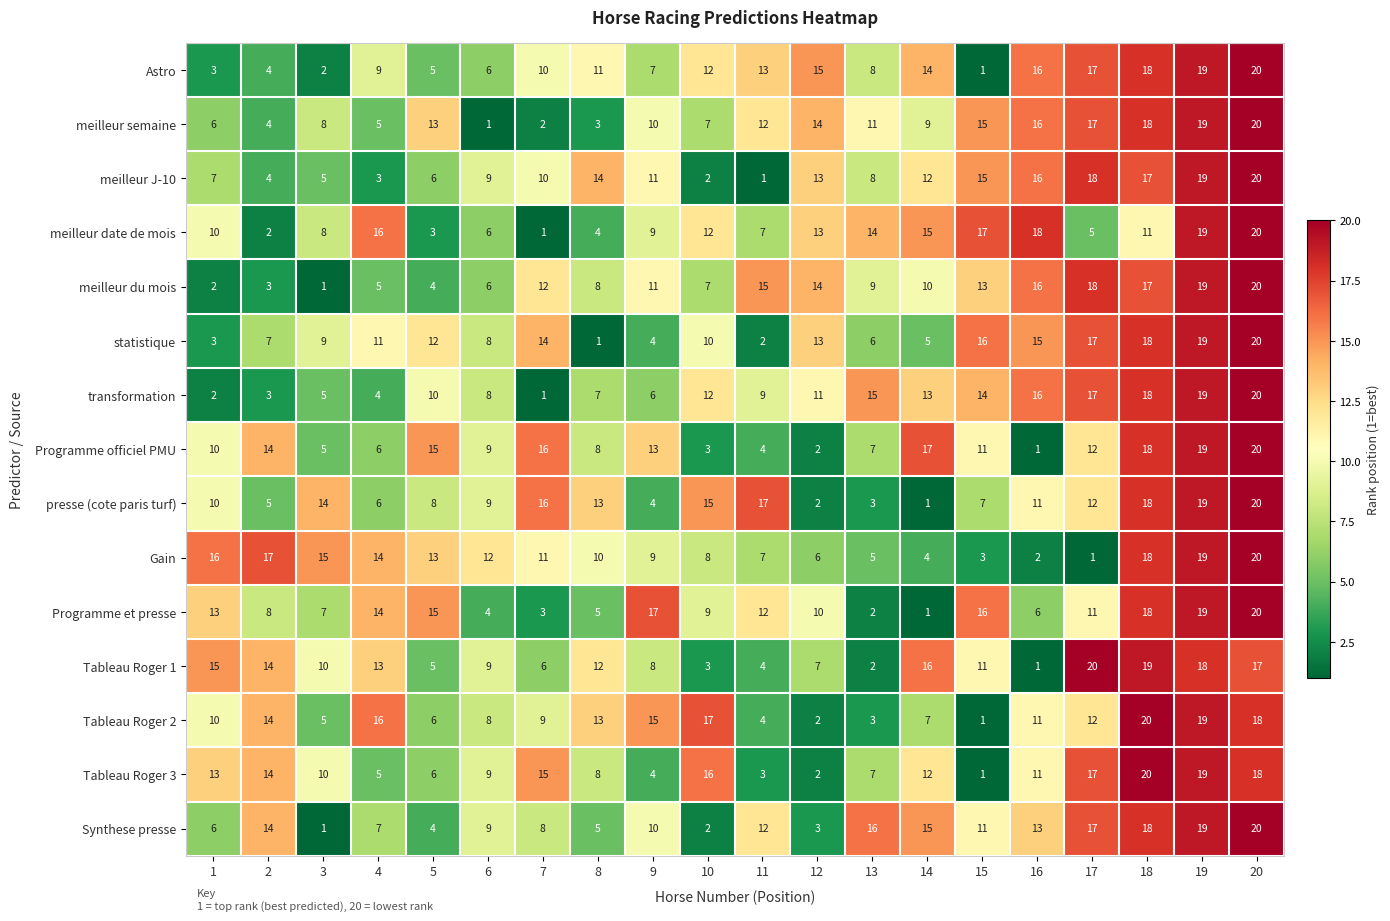

Where is meilleur du mois nearest to the value 10?

14